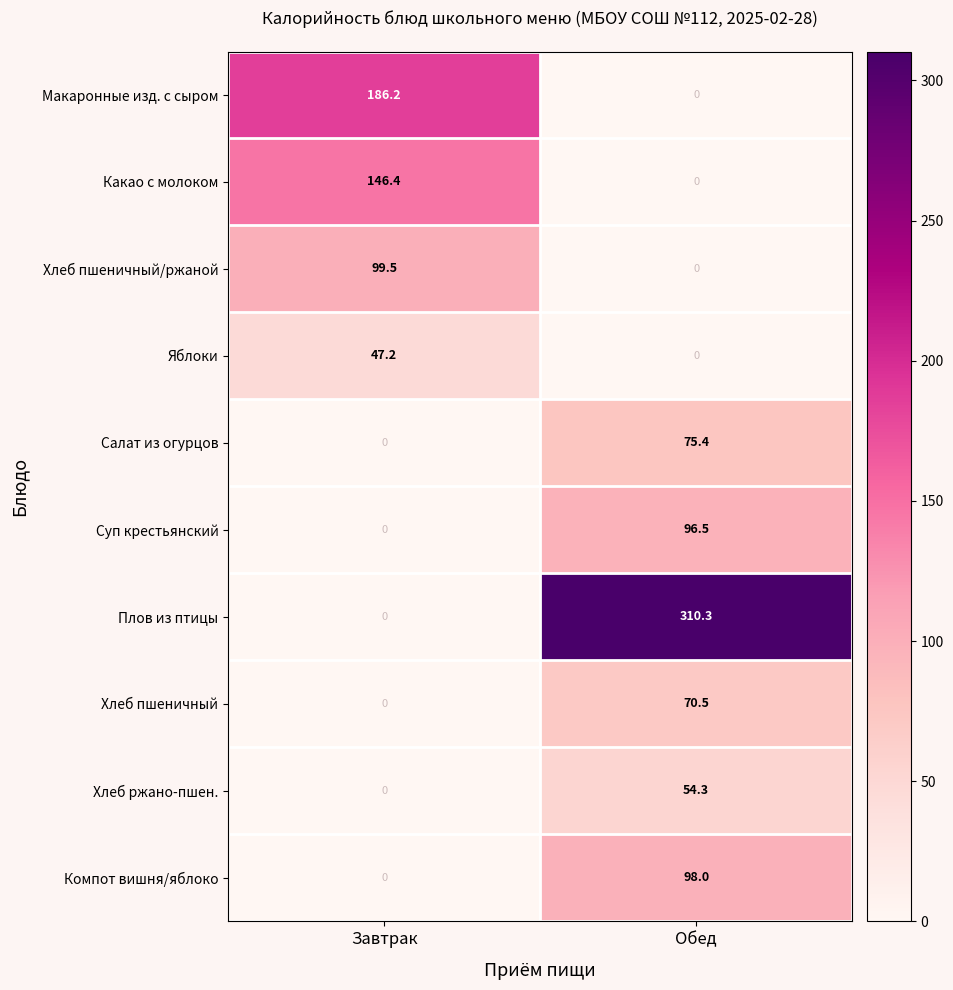

What is the sum of all Хлеб ржано-пшен. values?

54.3